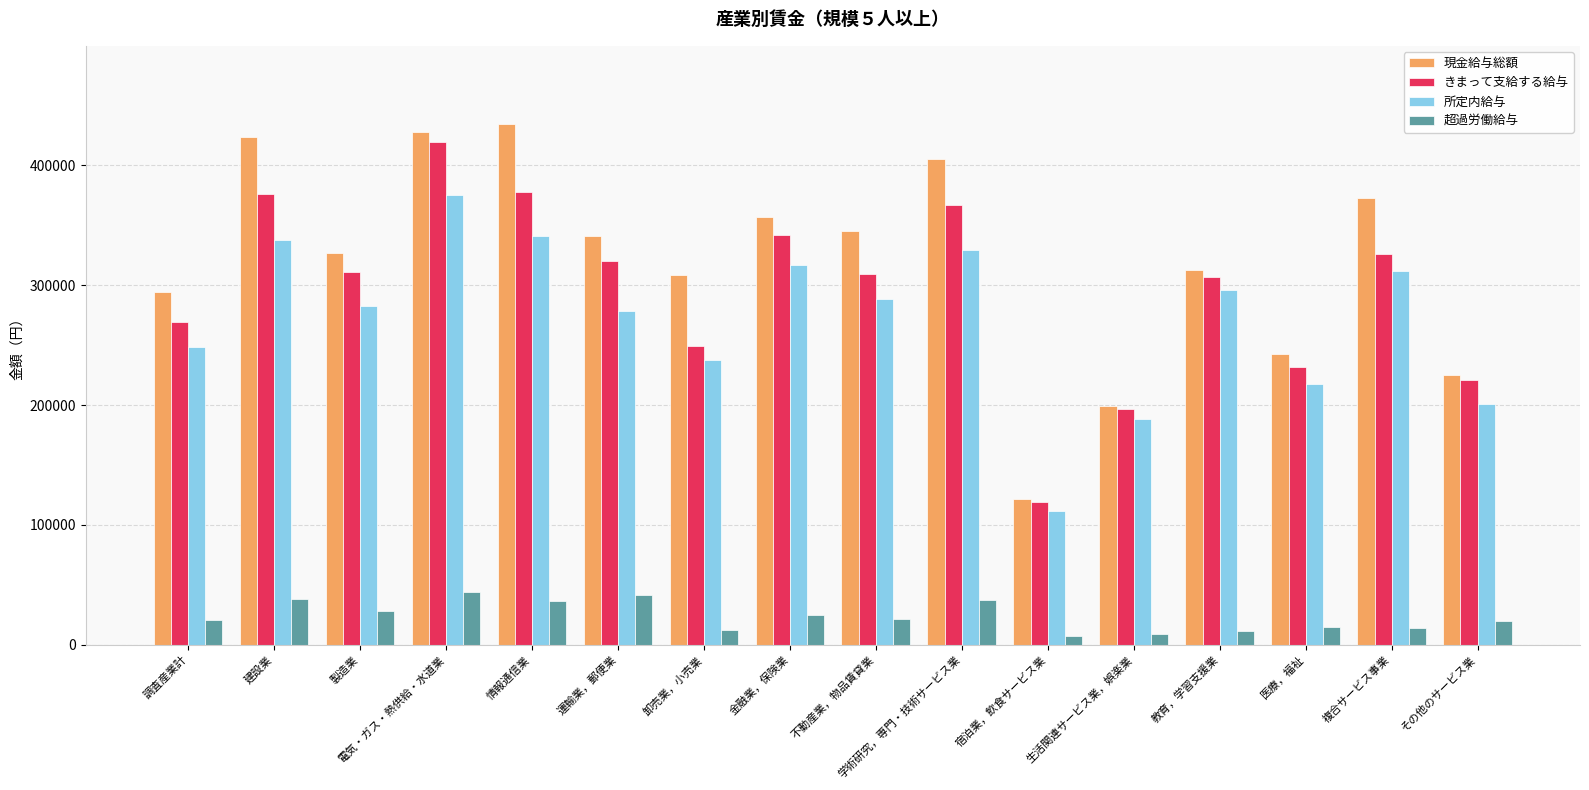

What value does the 現金給与総額 series have at 不動産業，物品賃貸業?

344989